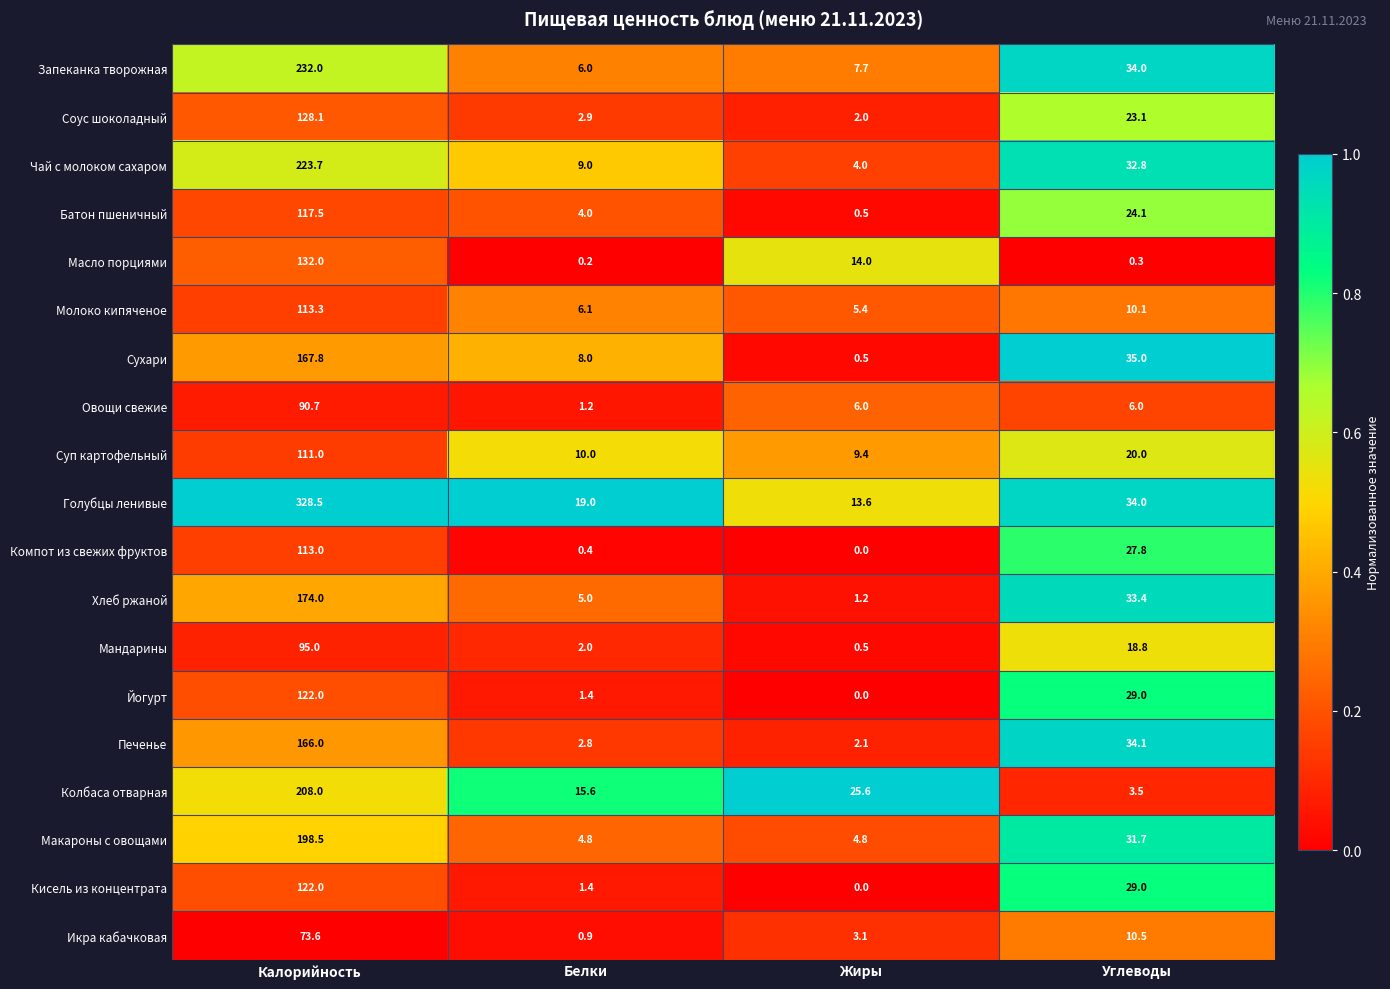

Which label corresponds to the smallest value in the chart?

Жиры